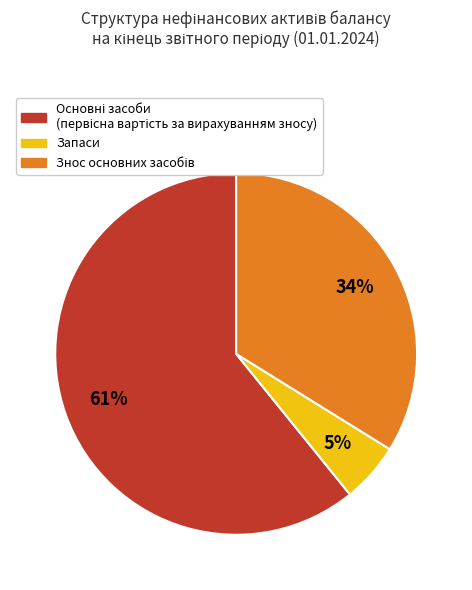

To the nearest percent, what is the average slice percentage?

33%